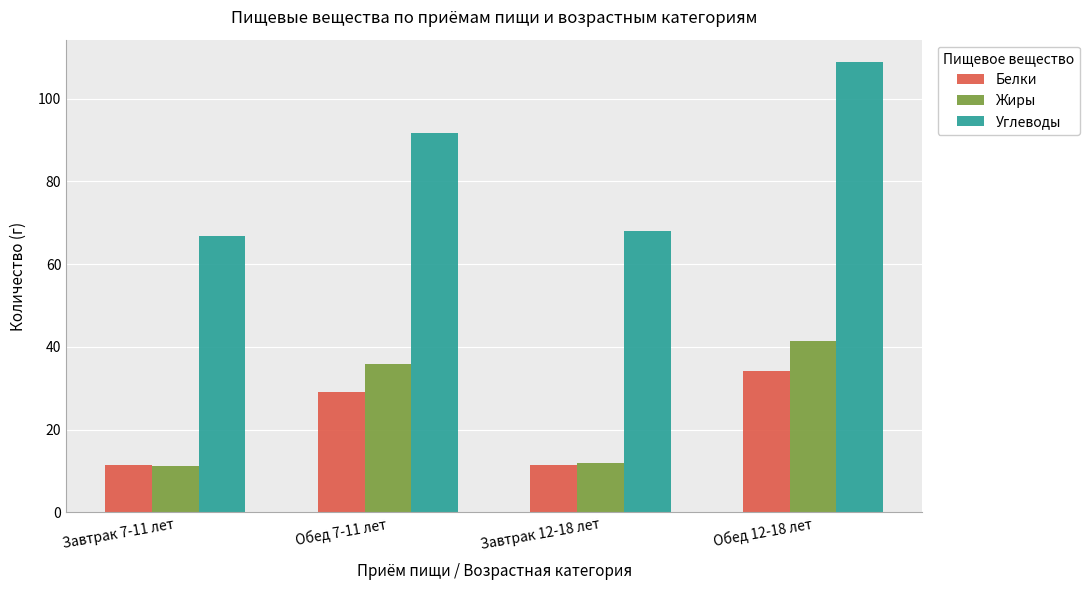

True or false: Углеводы has a value of 96.1 at Завтрак 12-18 лет.

False